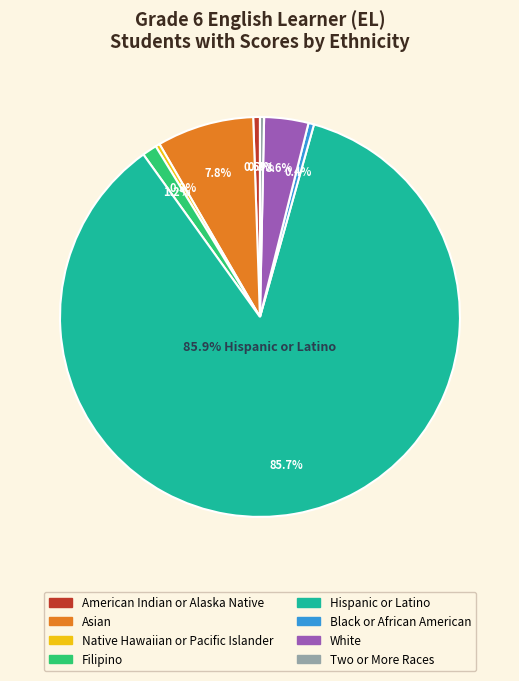

True or false: Native Hawaiian or Pacific Islander accounts for 1% of the total.

False